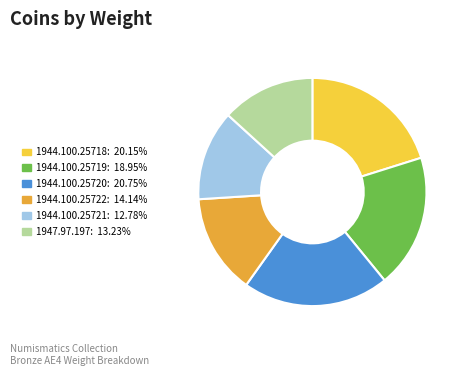

Is the sum of 1947.97.197 and 1944.100.25722 greater than half?

No